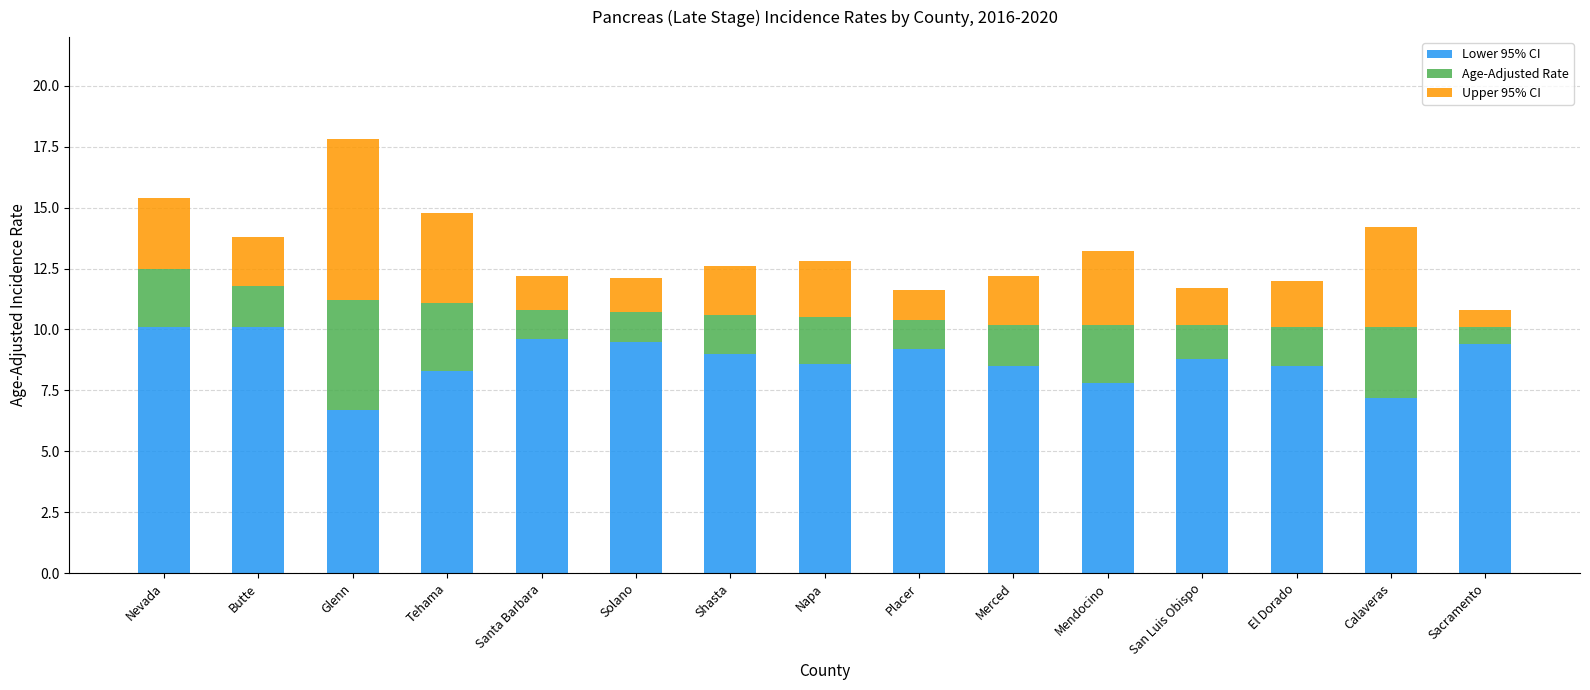

Count the number of categories in the chart.

15